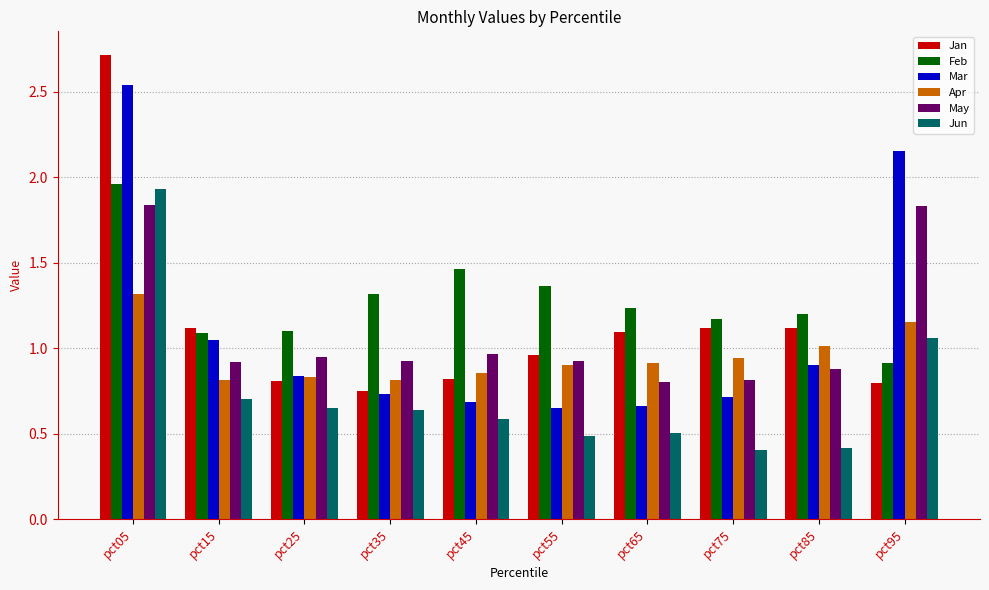

What is the sum of all Apr values?

9.6